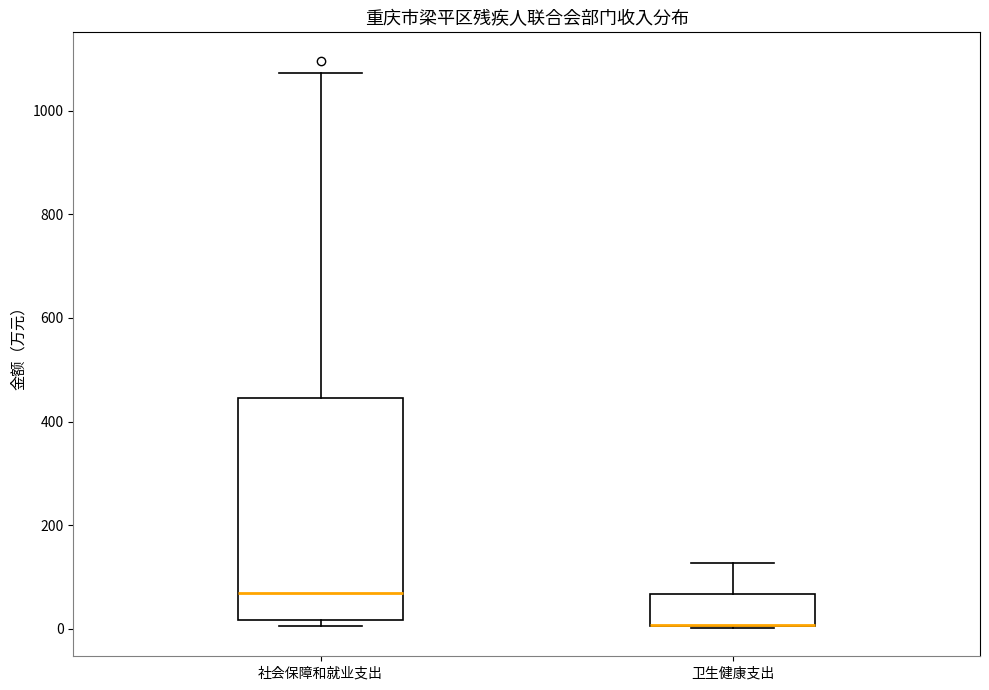

Reading left to right, read every box against the y-axis: the position of its median line, the range the box covers, and the ends of its whiskers. The values are not printed on the chart, so give them approximately, as read against the axis.

社会保障和就业支出: median 80, box 20 to 440, whiskers 0 to 1080
卫生健康支出: median 0 (drawn on the box's lower edge), box 0 to 60, whiskers 0 to 120